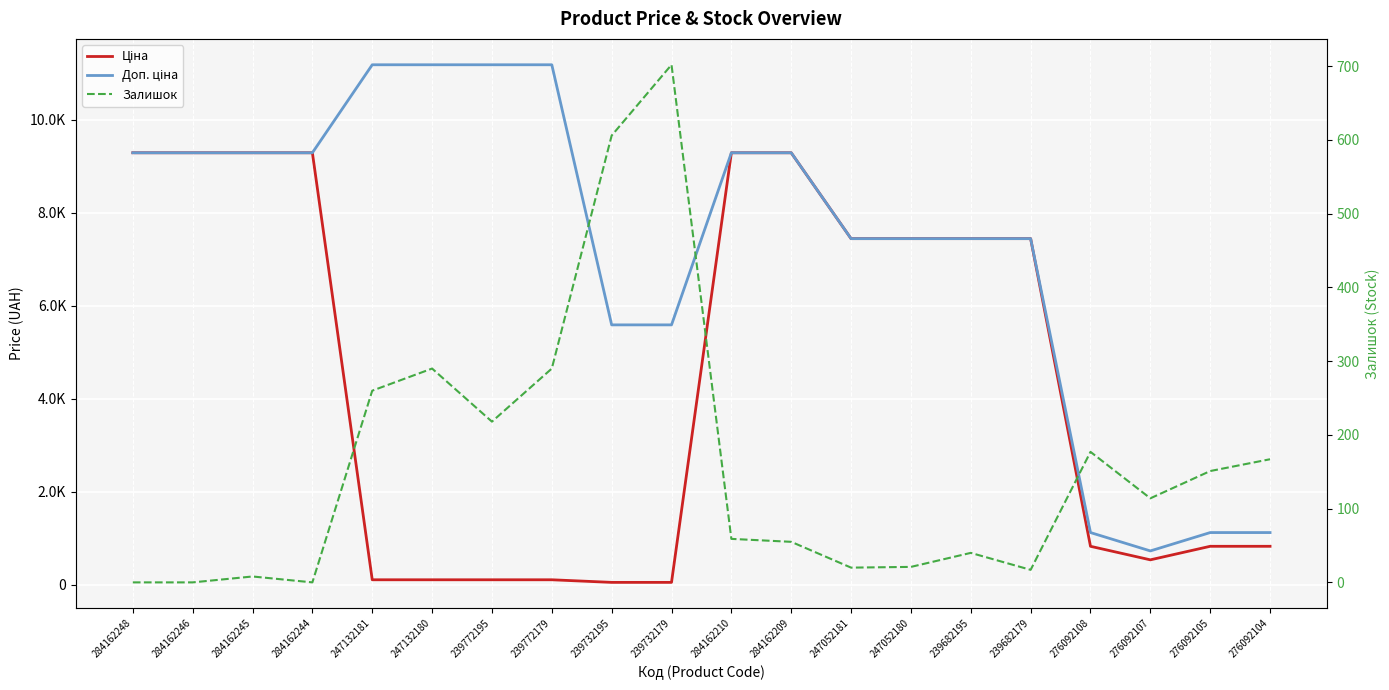

The value of Залишок at 276092107 is 52.3. True or false?

False